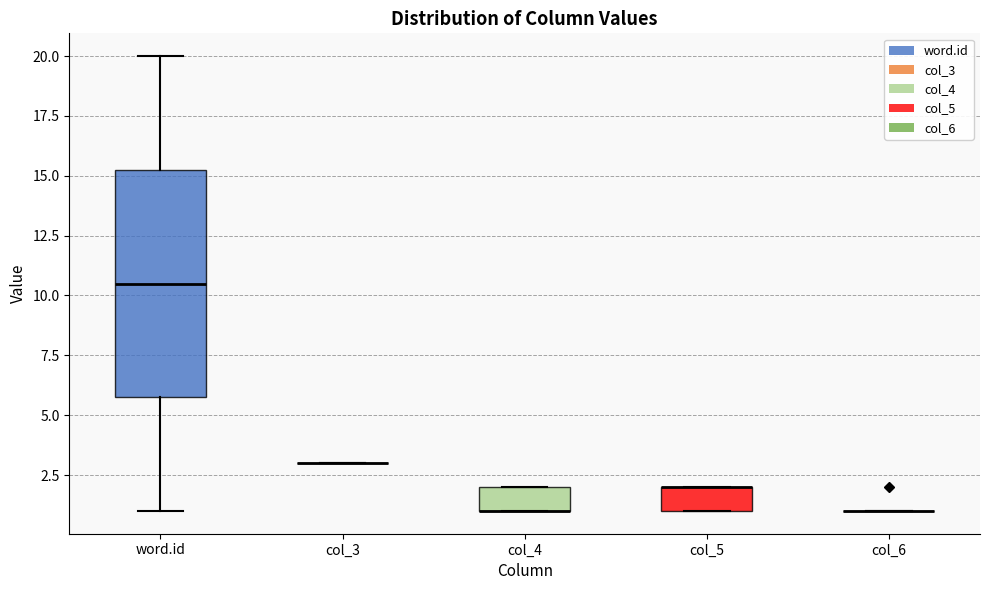

Comparing the boxes themselves (not the whiskers), which one is the tallest?

word.id